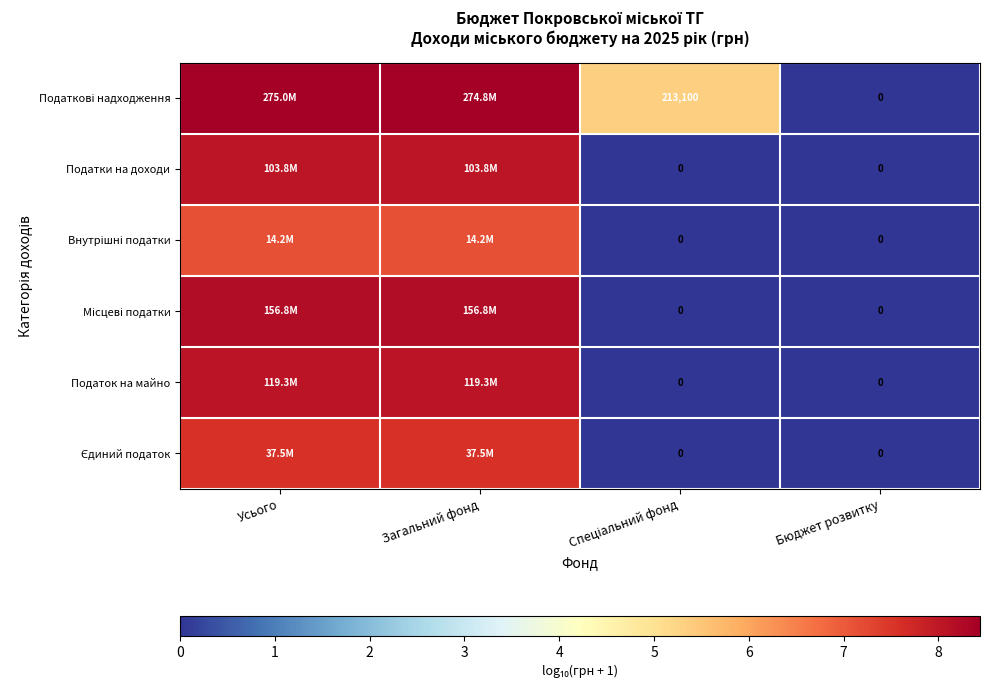

Where is Місцеві податки nearest to the value 4?

Спеціальний фонд